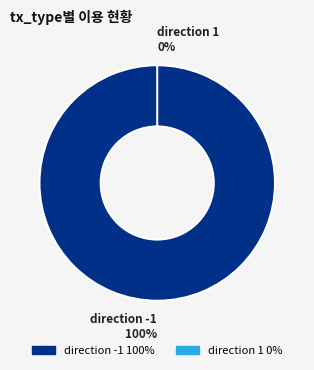

The direction -1 slice represents 99% of the pie. True or false?

False